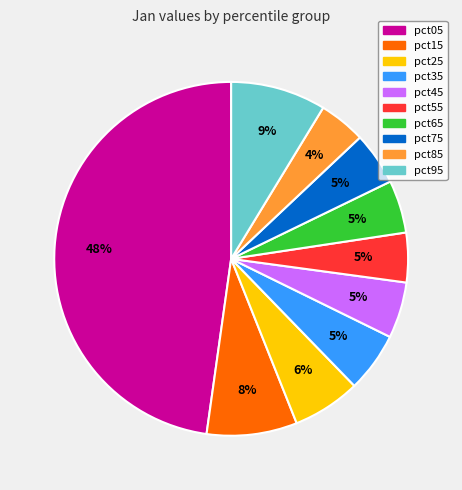

To the nearest percent, what portion does pct25 represent?

6%